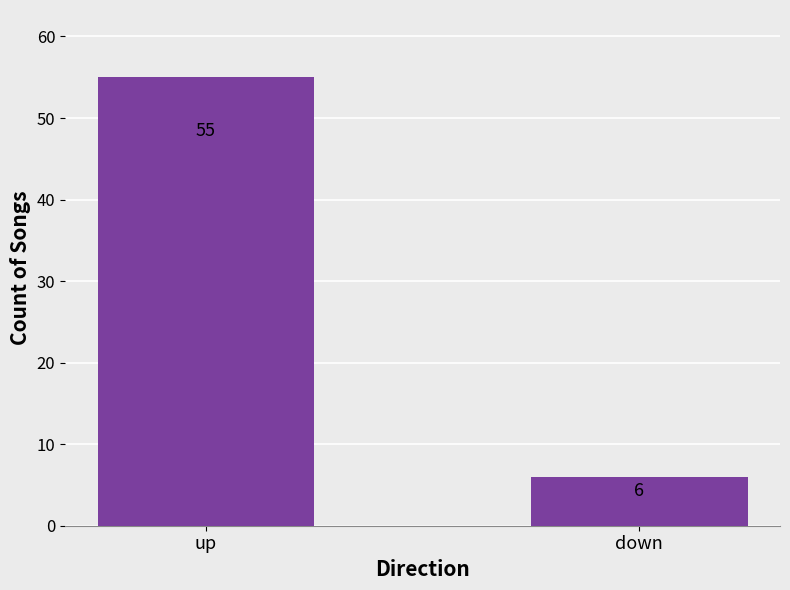

Rank the categories by value from lowest to highest.

down, up